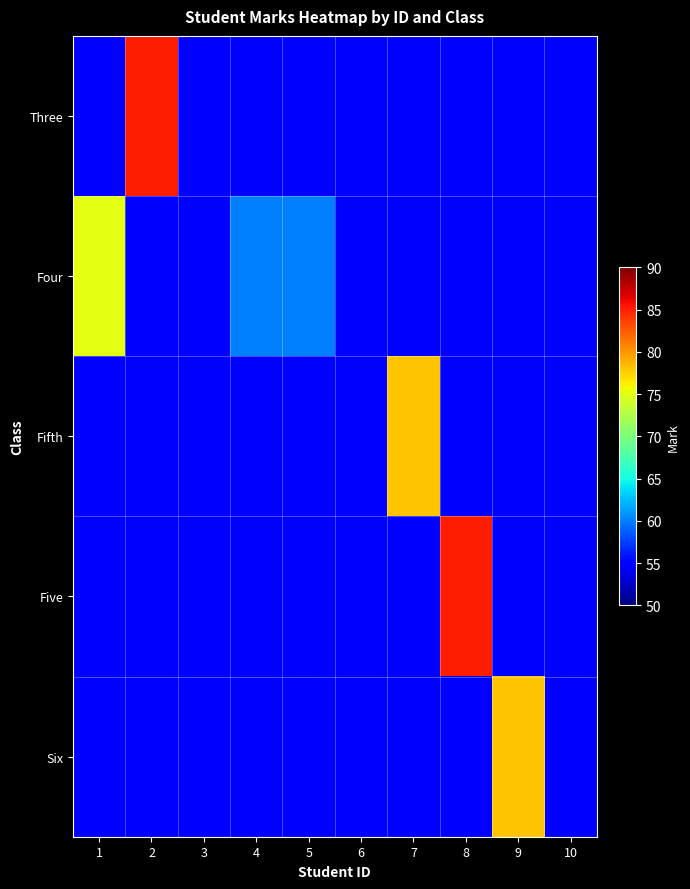

At how many categories does at least one series exceed 62?

5